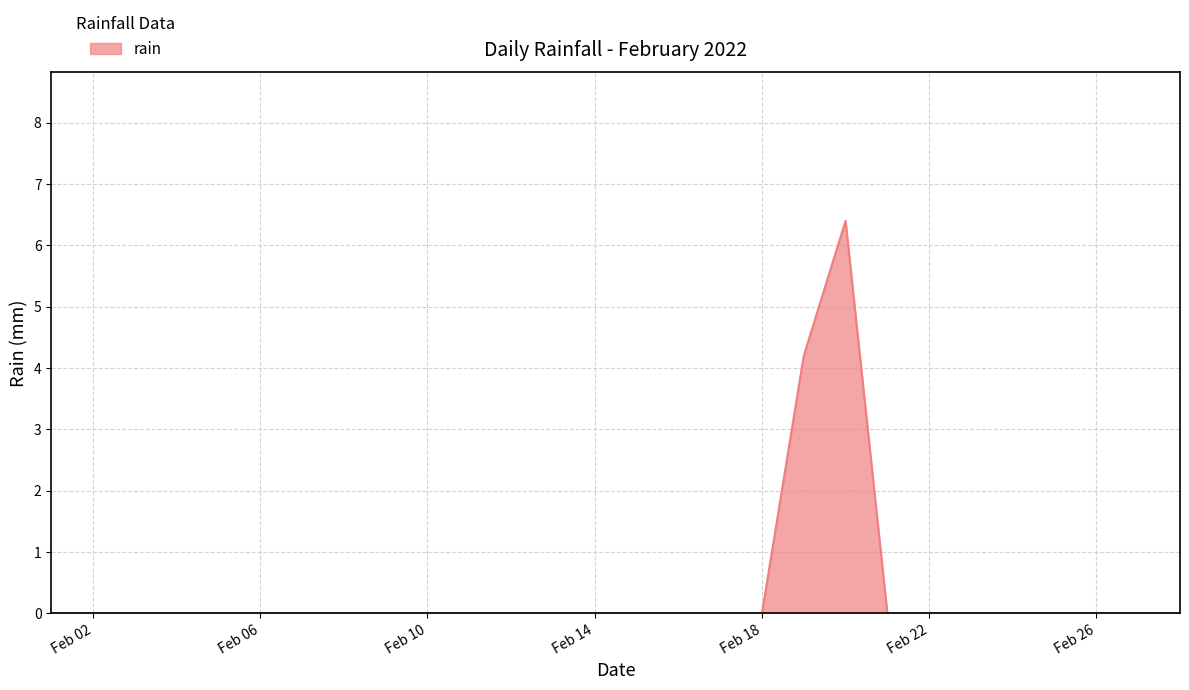

What is the difference between the maximum and minimum values?

6.4